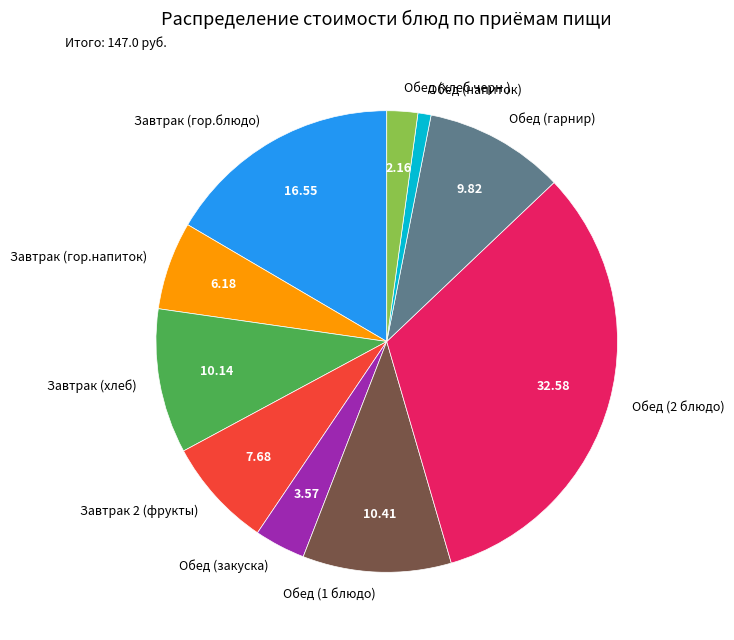

Combined, do Завтрак 2 (фрукты) and Завтрак (хлеб) account for over 50%?

No